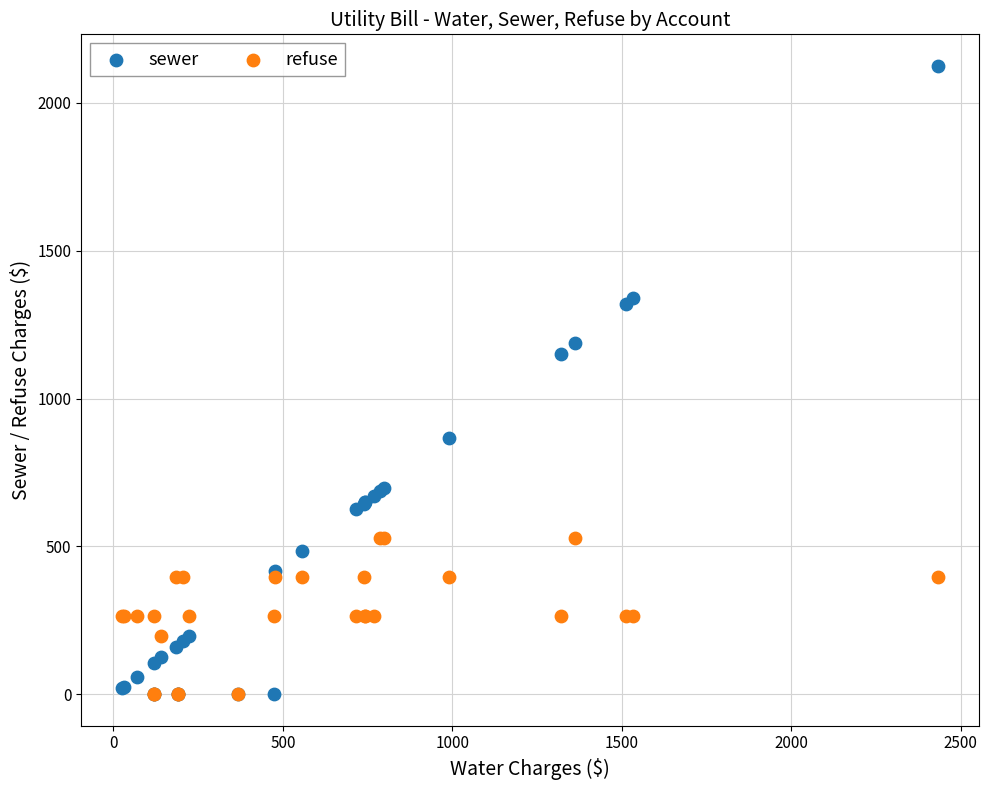

Which series reaches the maximum Y coordinate?

sewer